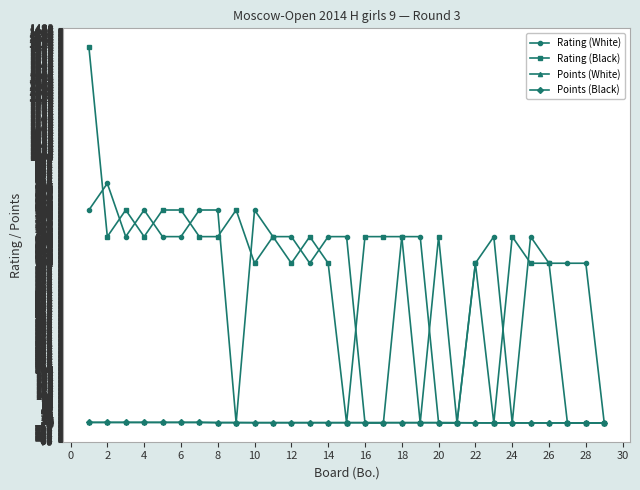

What is the greatest value displayed?

1412.0